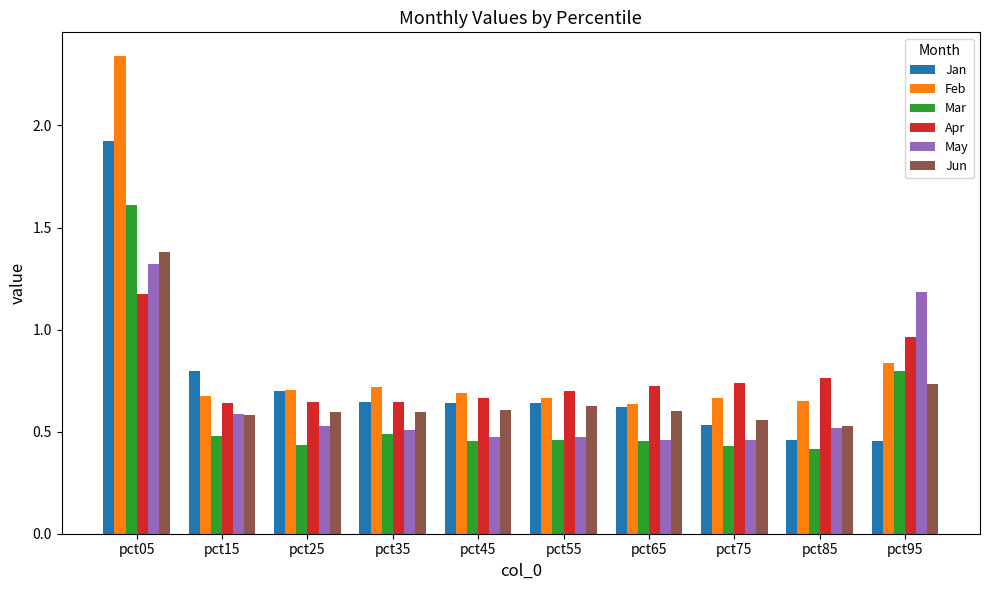

Which category has the highest value across all series?

pct05